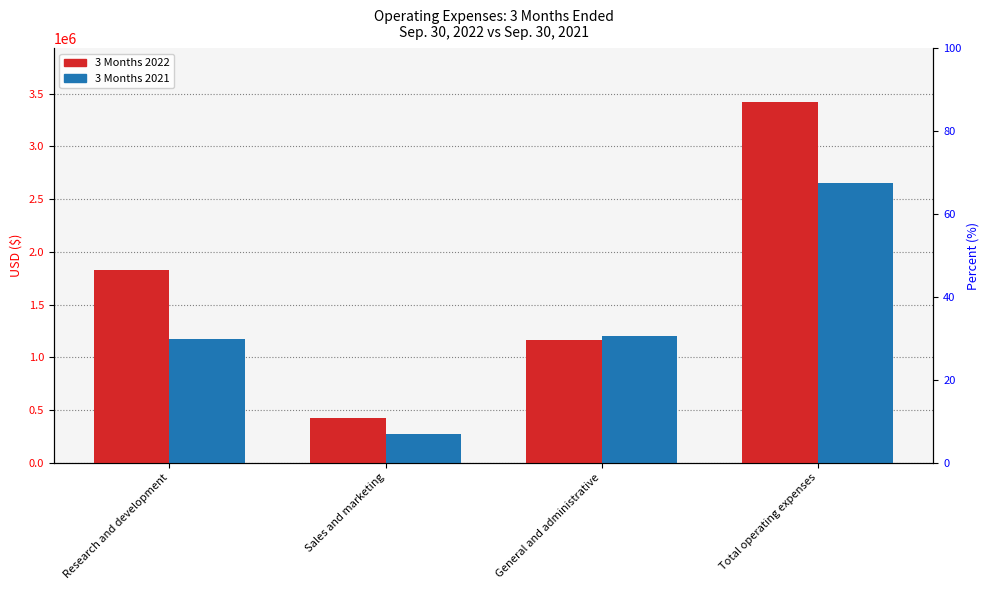

Reading right to left, what are all the values shown in this chart?

3 Months 2022: Total operating expenses=3417216	General and administrative=1166480	Sales and marketing=420439	Research and development=1830297
3 Months 2021: Total operating expenses=2650735	General and administrative=1201851	Sales and marketing=275565	Research and development=1173319